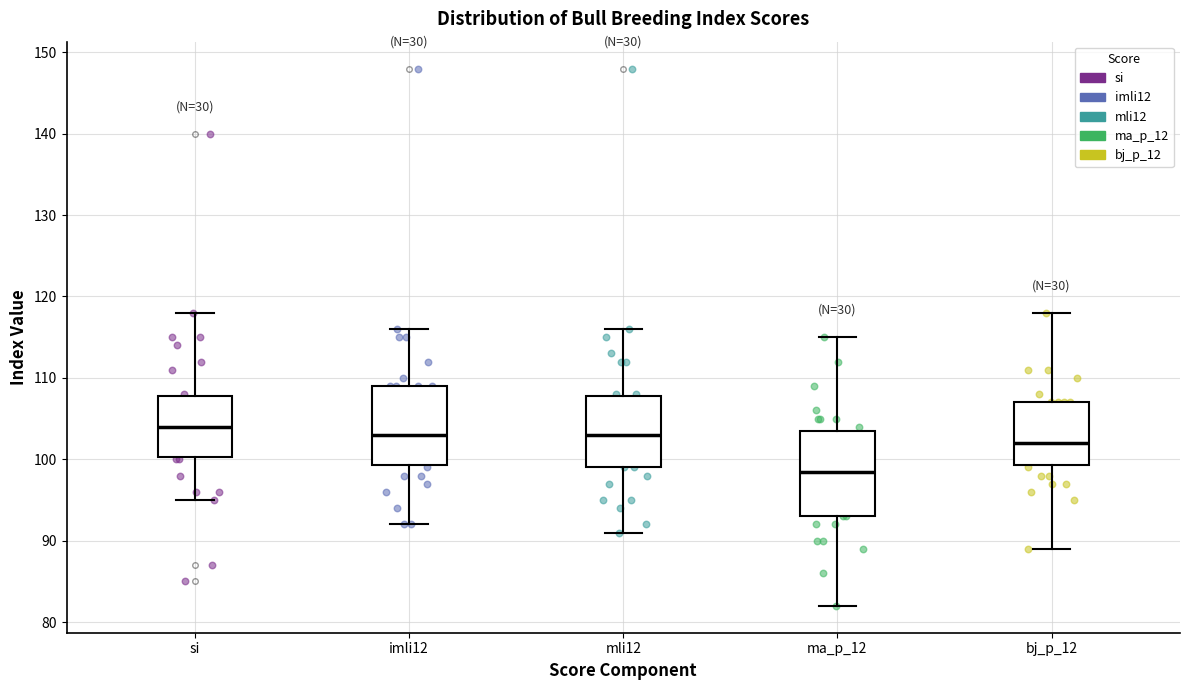

Reading left to right, transcribe this box plot: for each box, give where its median line is, the range the box spans, and where its two whiskers end, as read against the y-axis. The values are not printed on the chart, so give them approximately, as read against the axis.

si: median 104, box 100 to 108, whiskers 95 to 118
imli12: median 103, box 99 to 109, whiskers 92 to 116
mli12: median 103, box 99 to 108, whiskers 91 to 116
ma_p_12: median 99, box 93 to 104, whiskers 82 to 115
bj_p_12: median 102, box 99 to 107, whiskers 89 to 118